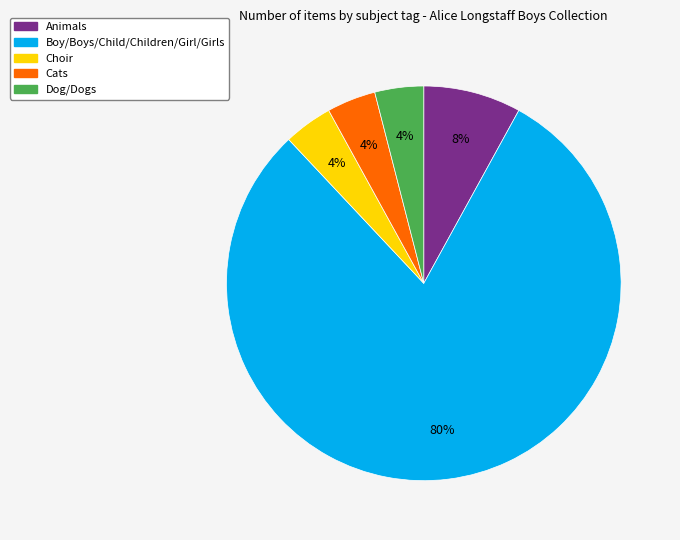

Count the number of slices in the pie.

5